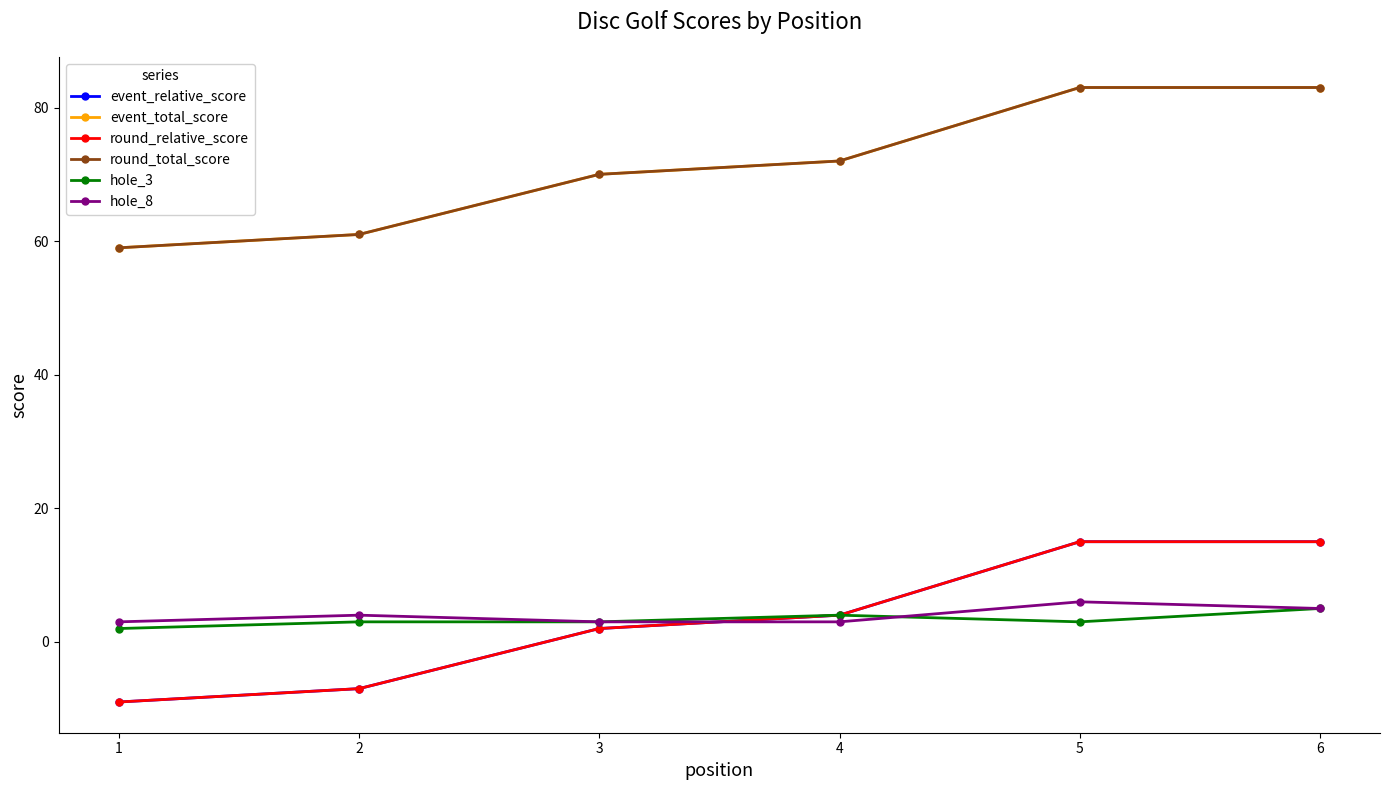

Reading right to left, what are all the values shown in this chart?

event_relative_score: 15	15	4	2	-7	-9
event_total_score: 83	83	72	70	61	59
round_relative_score: 15	15	4	2	-7	-9
round_total_score: 83	83	72	70	61	59
hole_3: 5	3	4	3	3	2
hole_8: 5	6	3	3	4	3